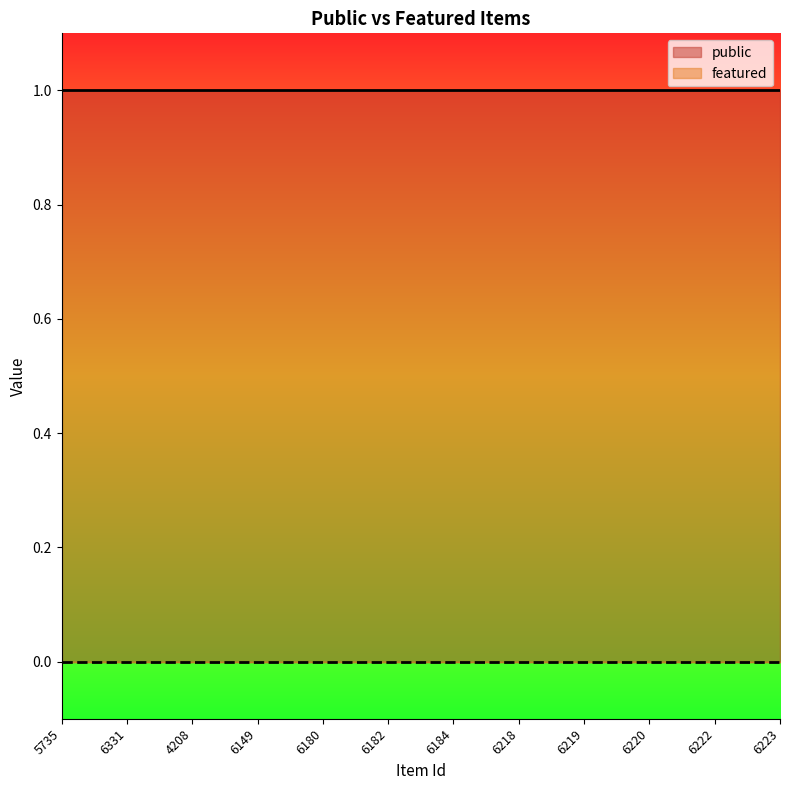

Reading right to left, what are all the values shown in this chart?

public: 1	1	1	1	1	1	1	1	1	1	1	1
featured: 0	0	0	0	0	0	0	0	0	0	0	0